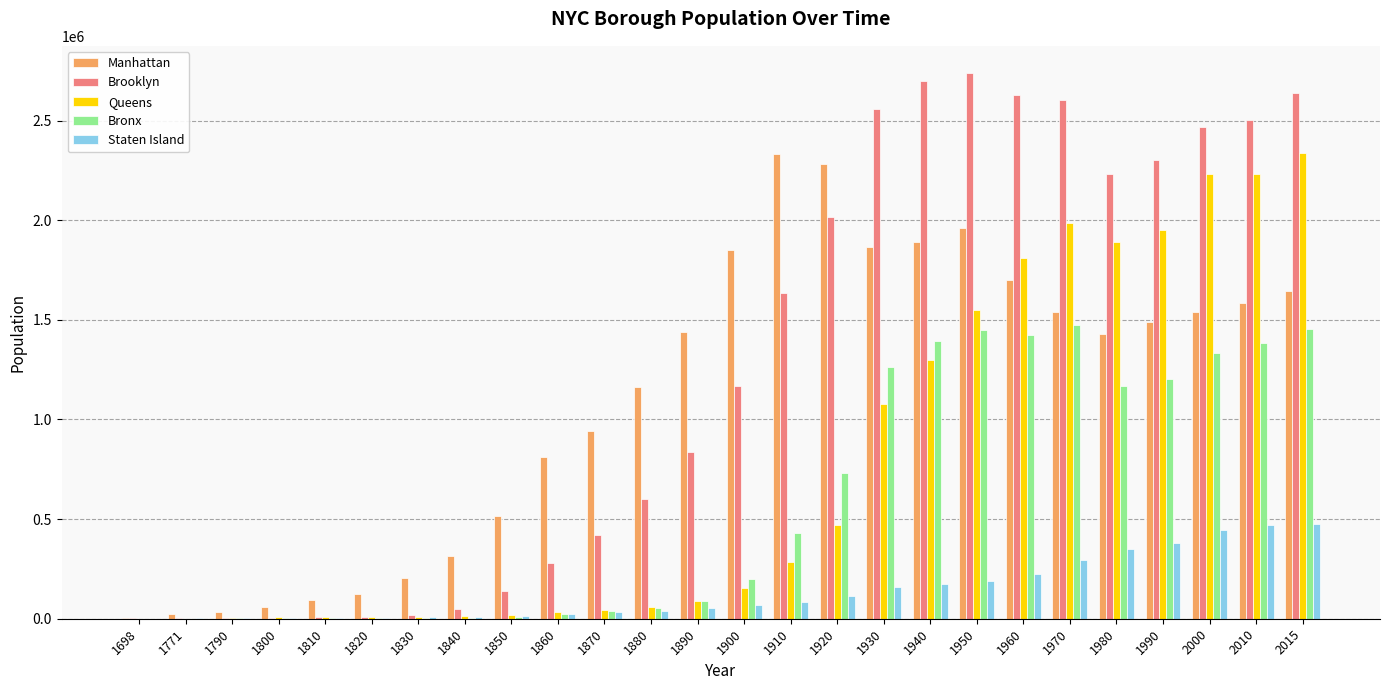

What is the greatest value displayed?

2738175